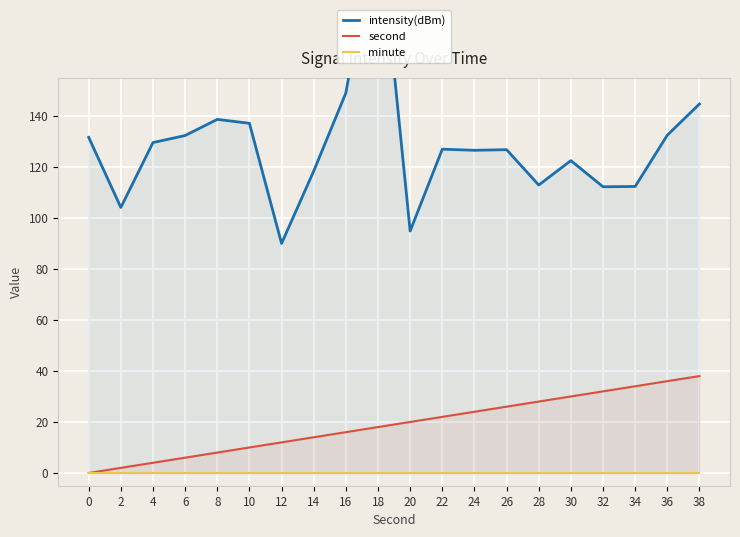

What is the maximum value for second?

38.0